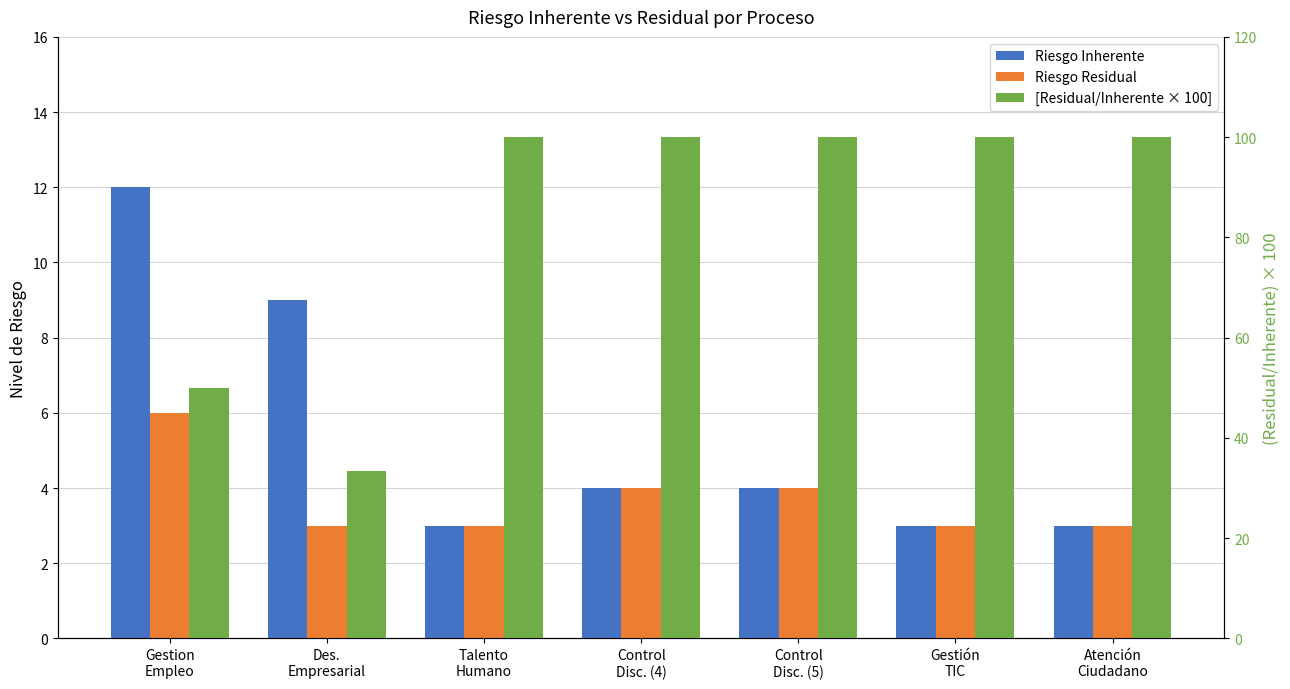

Does the chart contain stacked bars?

No